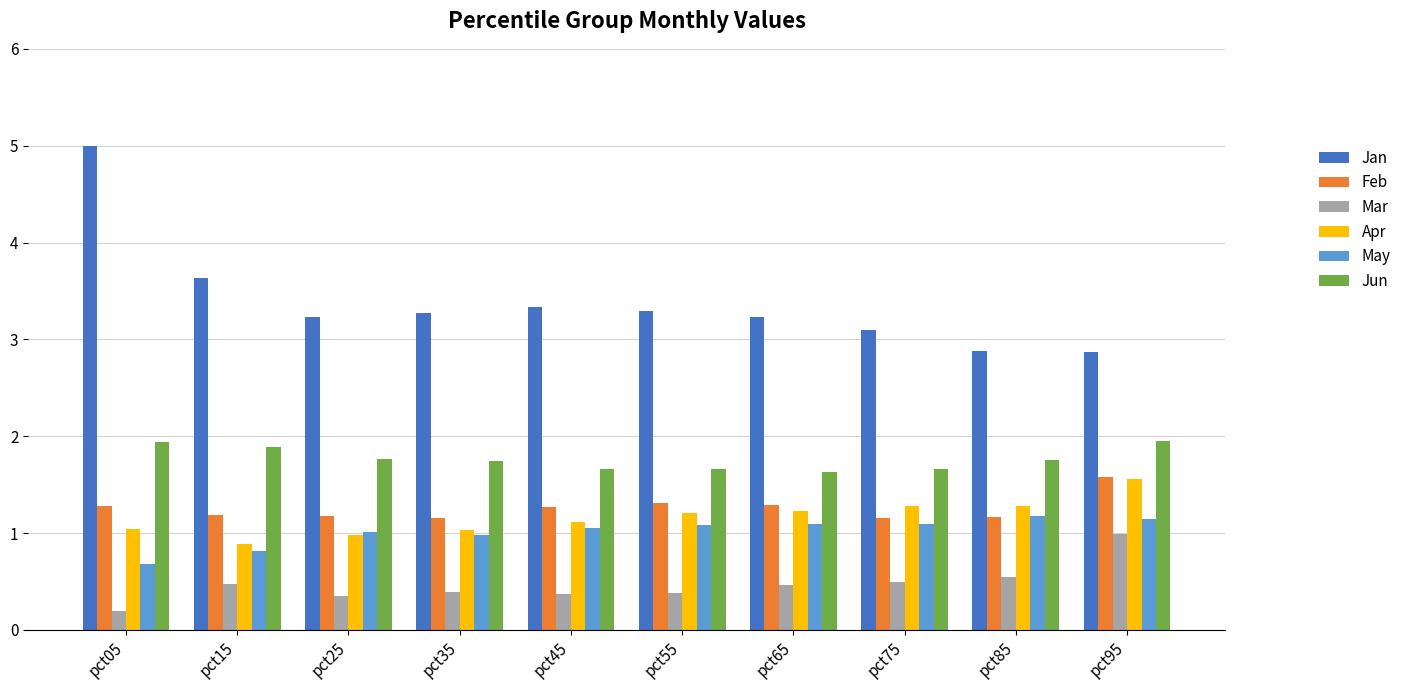

True or false: Apr has a value of 0.8 at pct75.

False